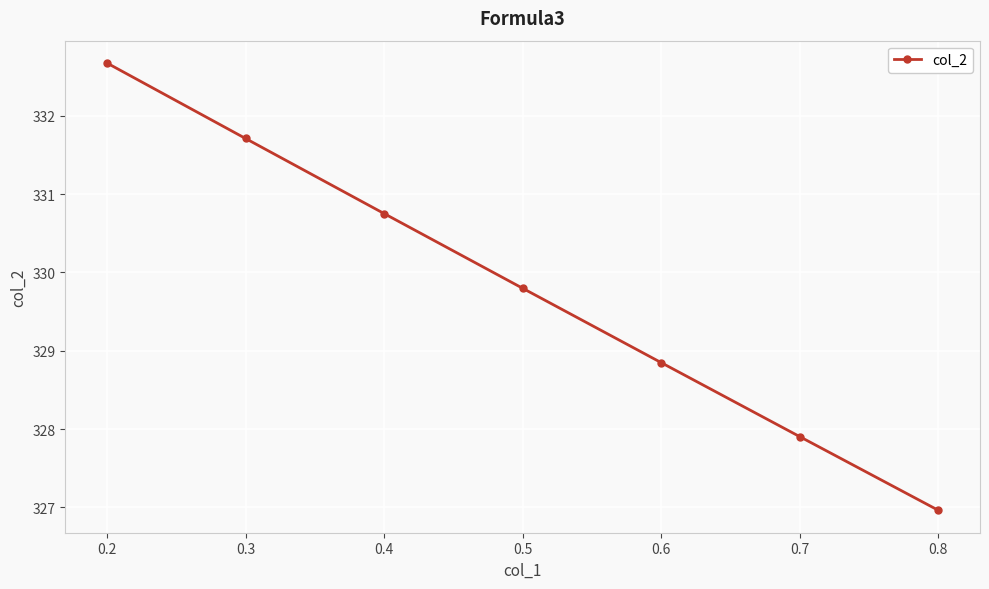

How many values are below 329?

3